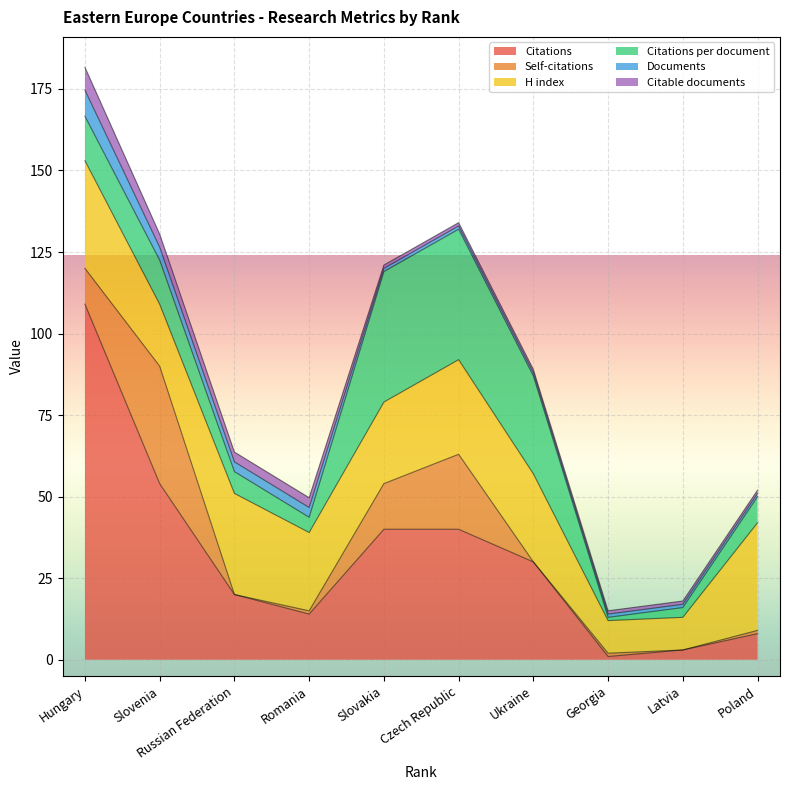

What position from the right is Latvia?

2